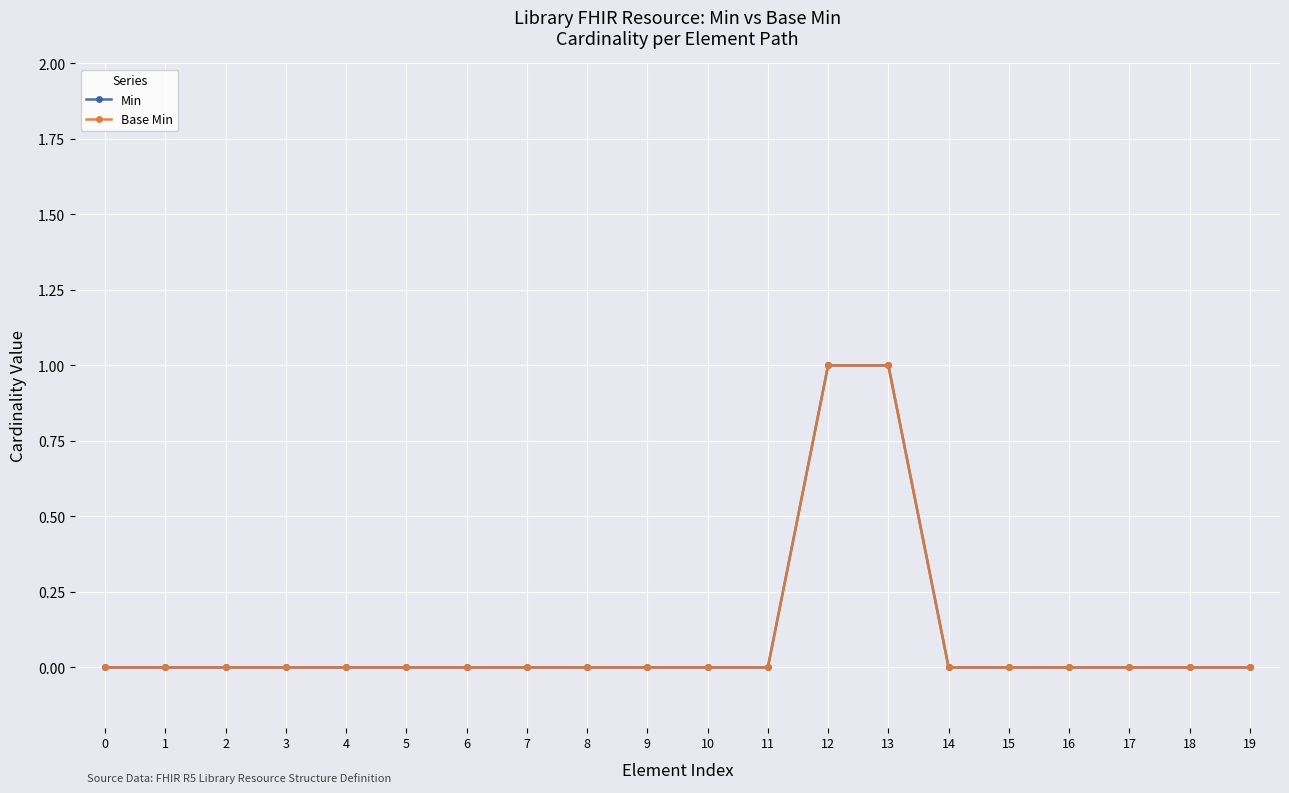

At which category is the sum across all series the highest?

12